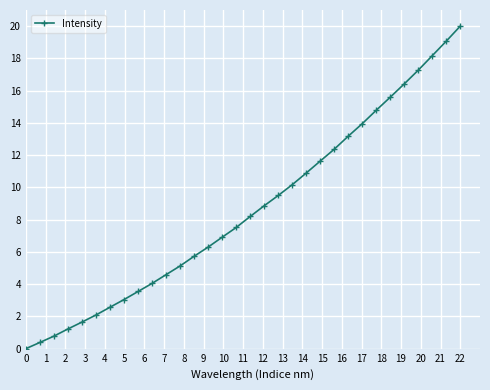

How many categories are shown in the chart?

32